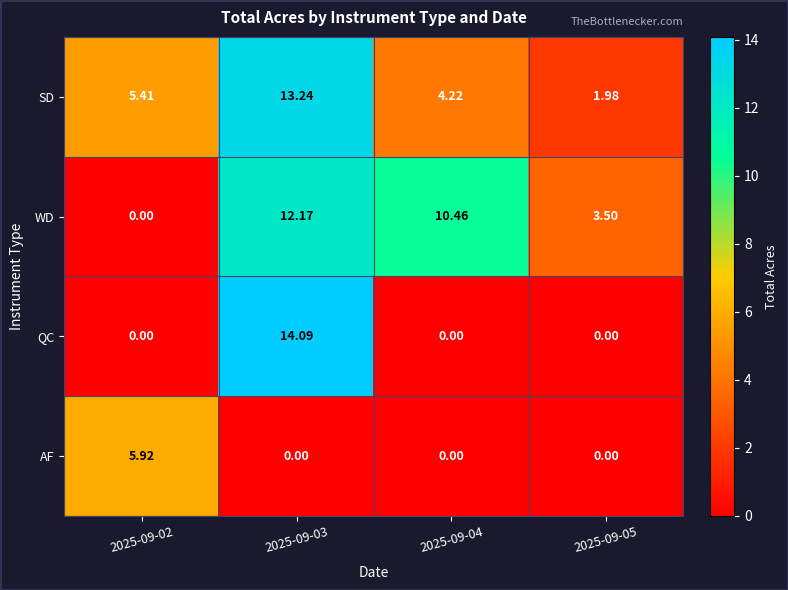

Which series has the largest total across all categories?

WD